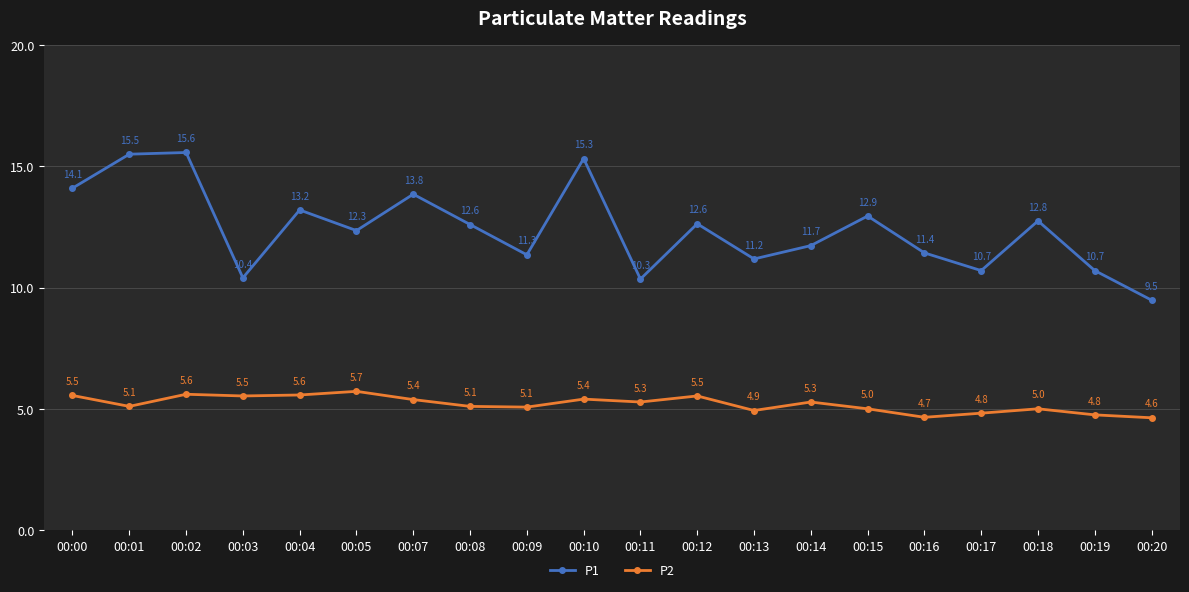

Which series has the largest range (max minus min)?

P1